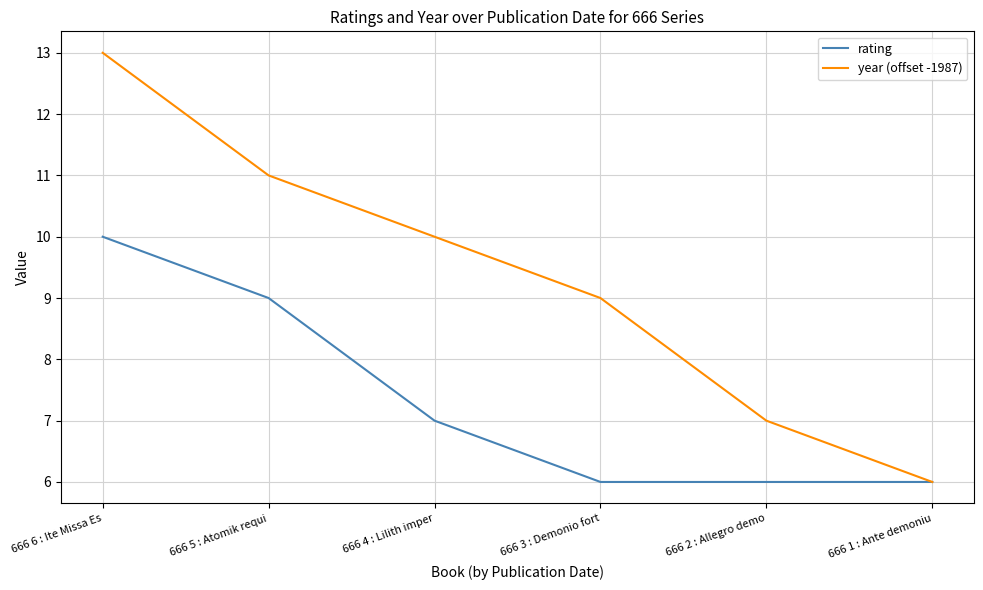

Is it true that rating equals 5 at 666 5 : Atomik requi?

False